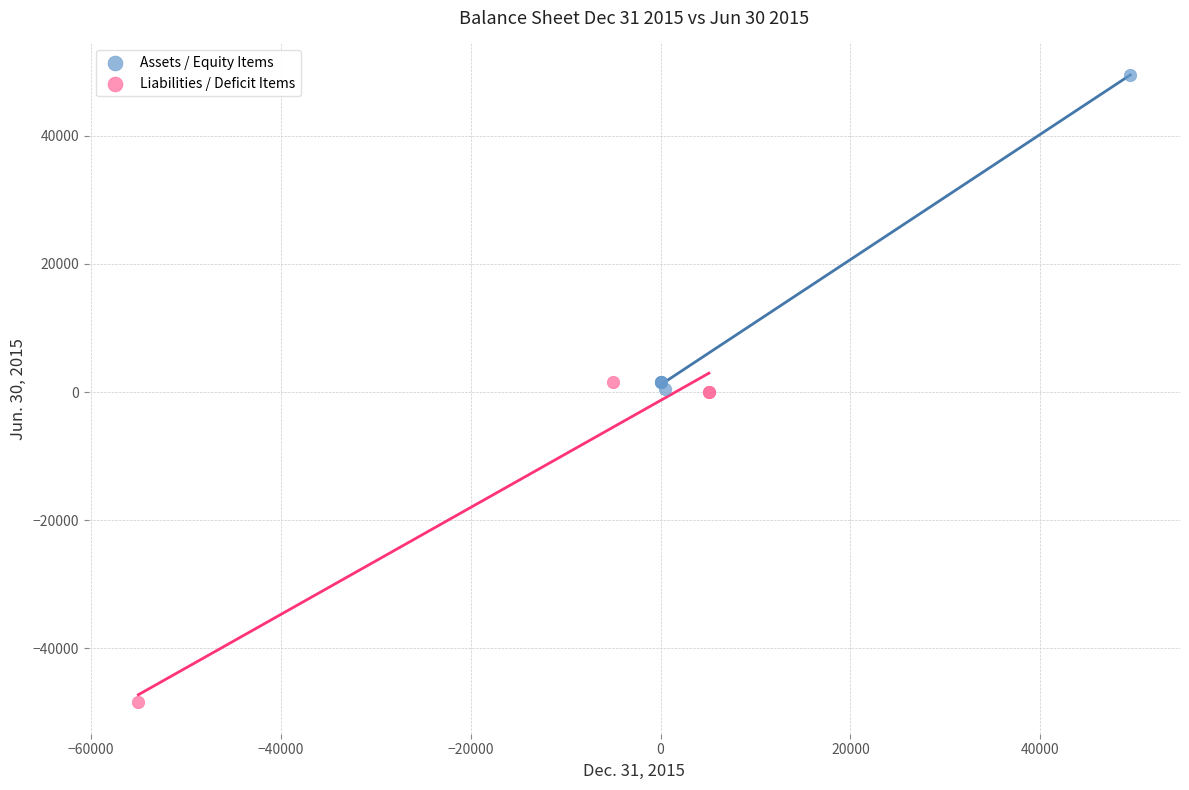

What are all the series names shown in the legend?

Assets / Equity Items, Liabilities / Deficit Items